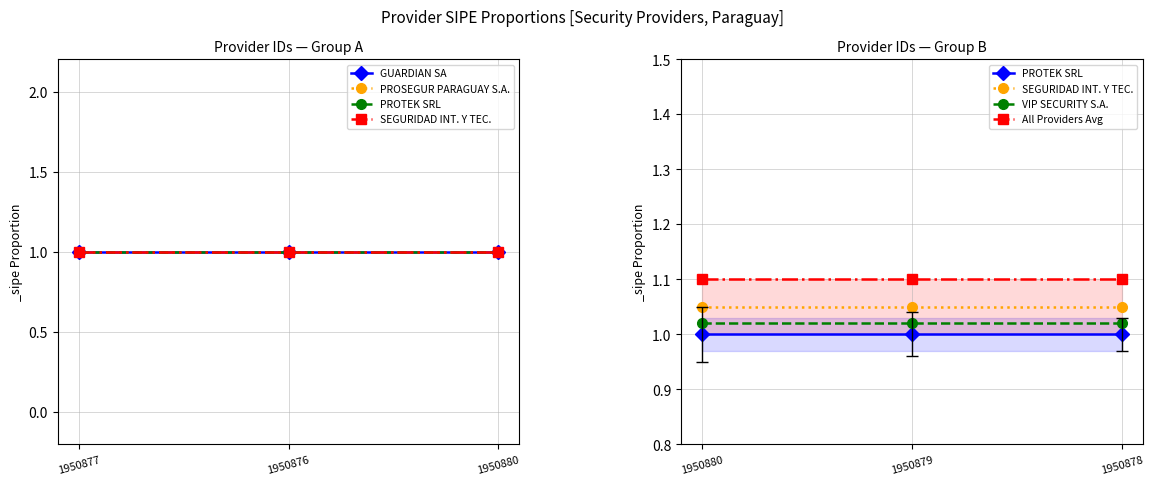

What value does the PROTEK SRL series have at 1950878?

1.0